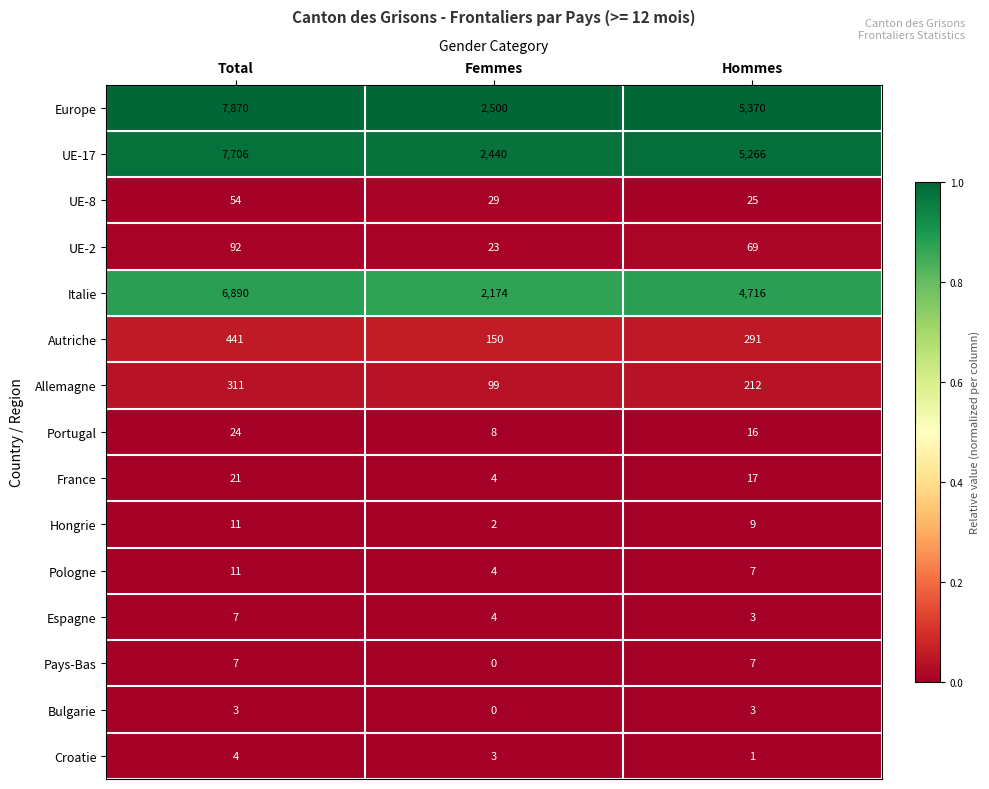

Between Total and Hommes, which series saw the biggest shift?

Europe